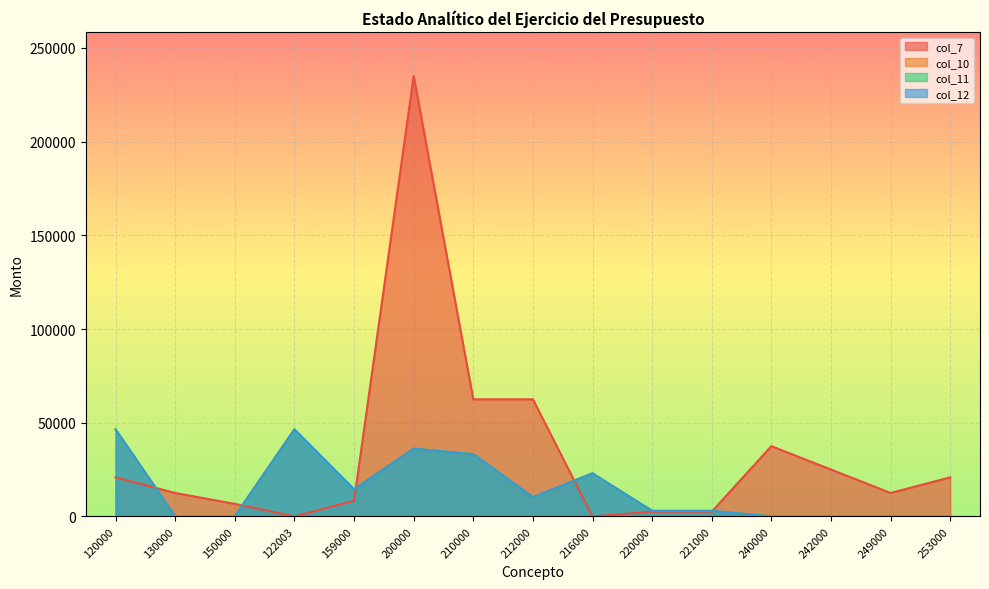

How many data points in col_7 are less than 12500?

6